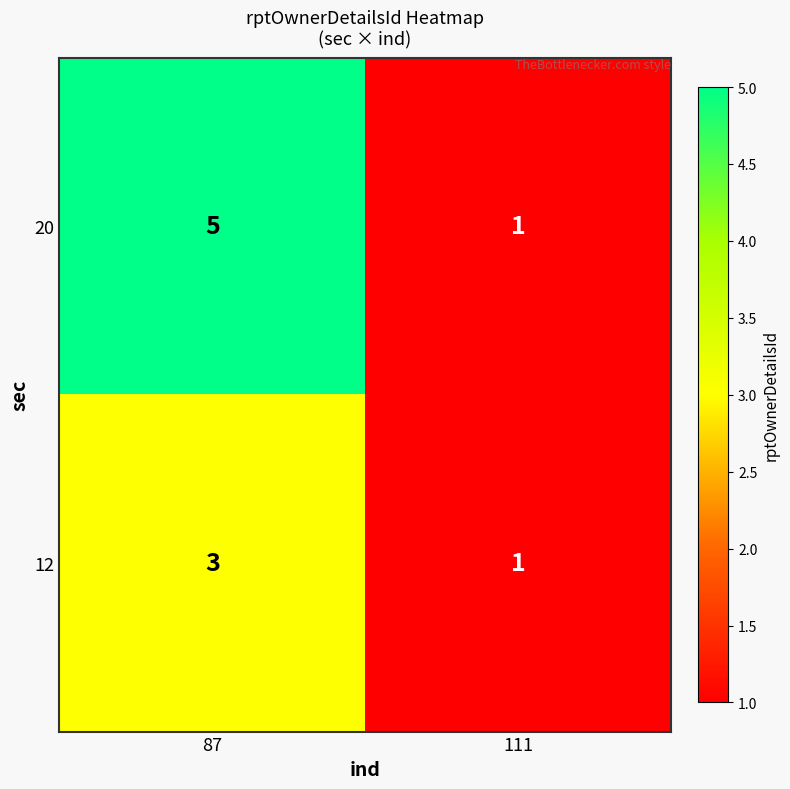

List the series in order of their peak value, highest first.

20, 12